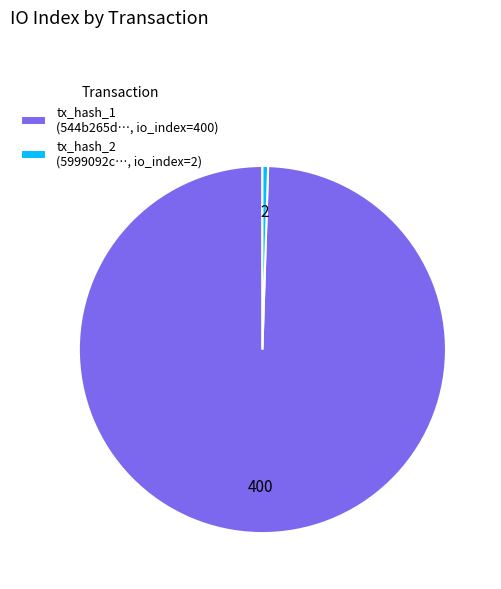

Is it true that tx_hash_2 (5999092c…, io_index=2) is 0% of the pie?

True